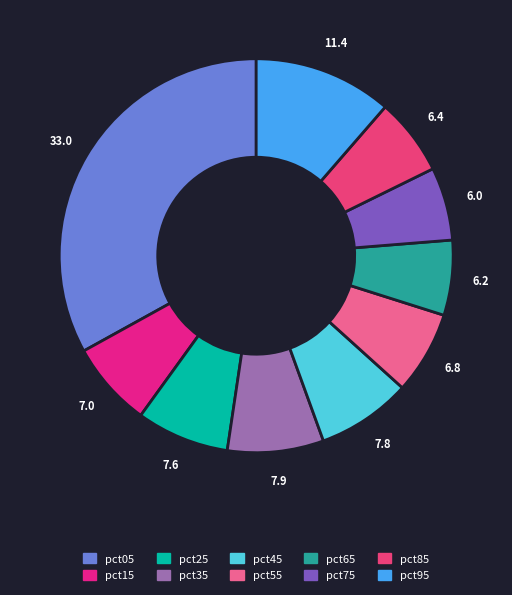

To the nearest percent, what is the average slice percentage?

10%